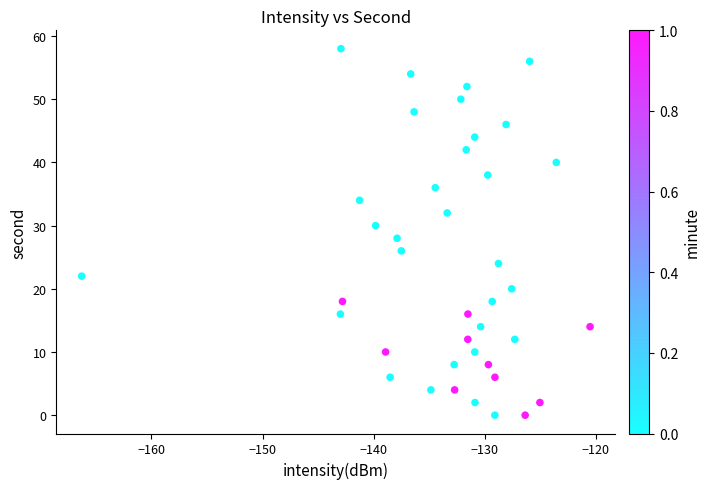

What is the range of Y values (max minus min)?

58